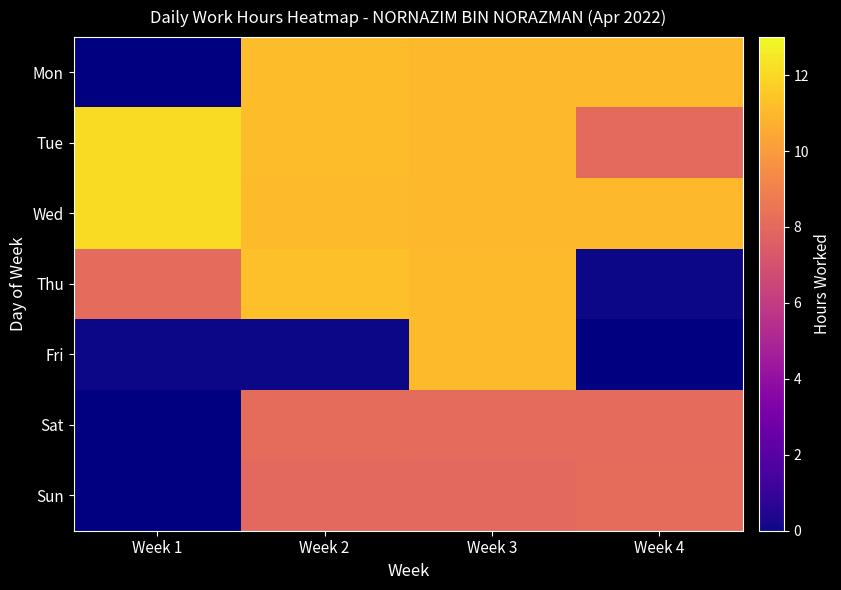

Count the number of data series in this chart.

7